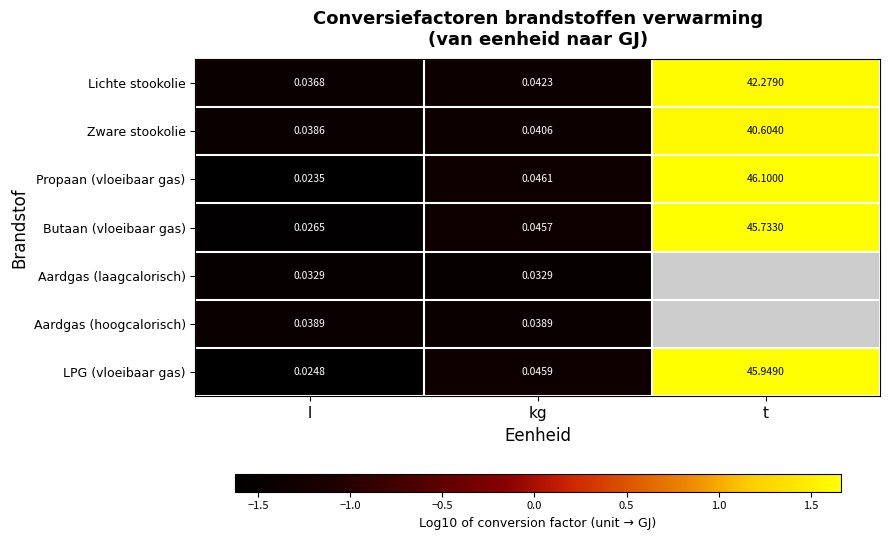

At how many categories does at least one series exceed 0?

1